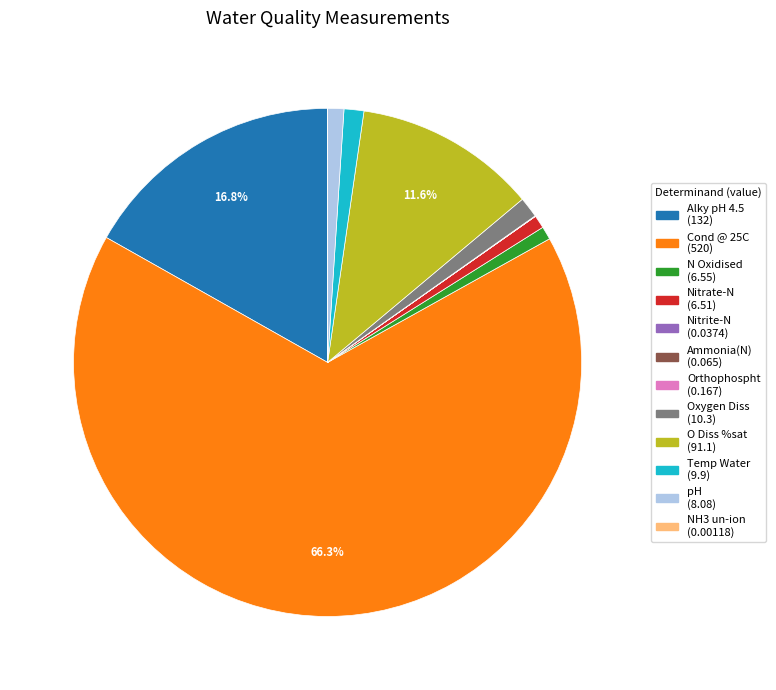

To the nearest percent, what percentage of the pie is Cond @ 25C?

66%